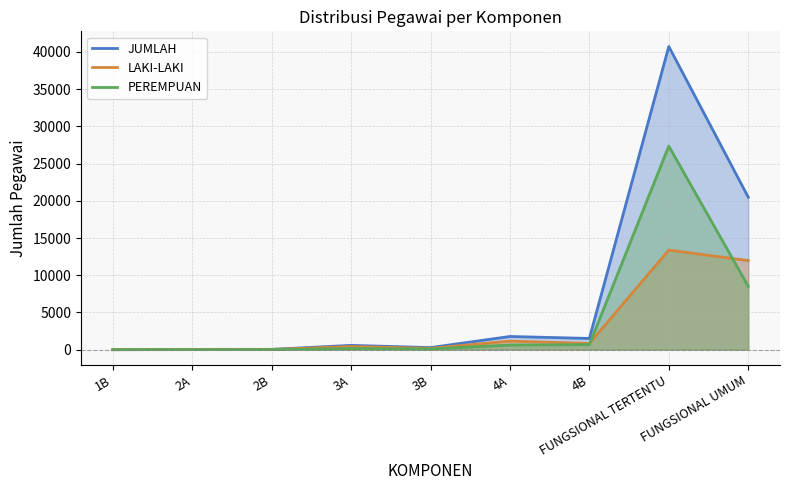

Is it true that PEREMPUAN equals 39 at 3A?

False